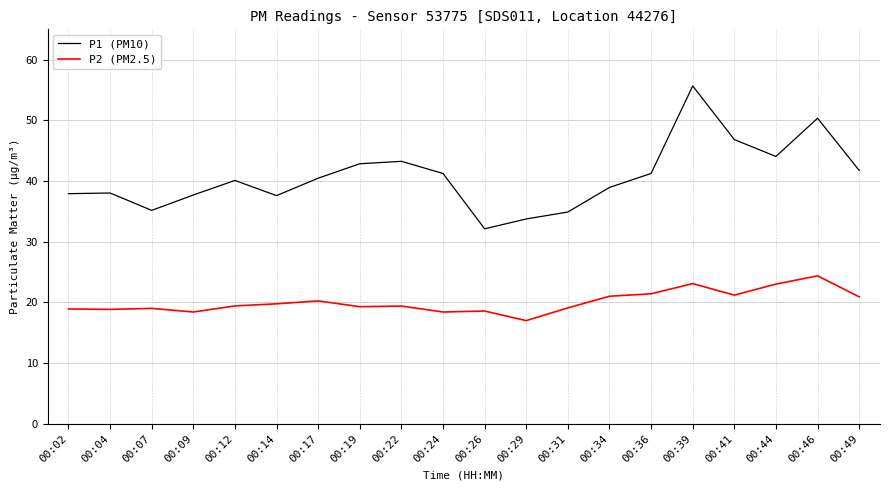

At which label does P2 (PM2.5) reach its peak?

00:46